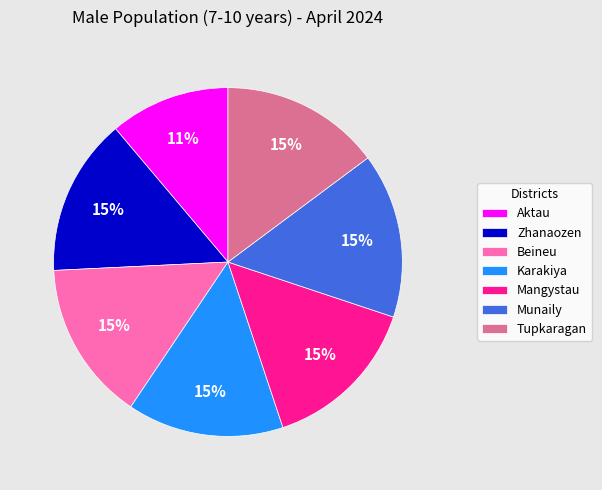

Does any single category account for the majority?

No